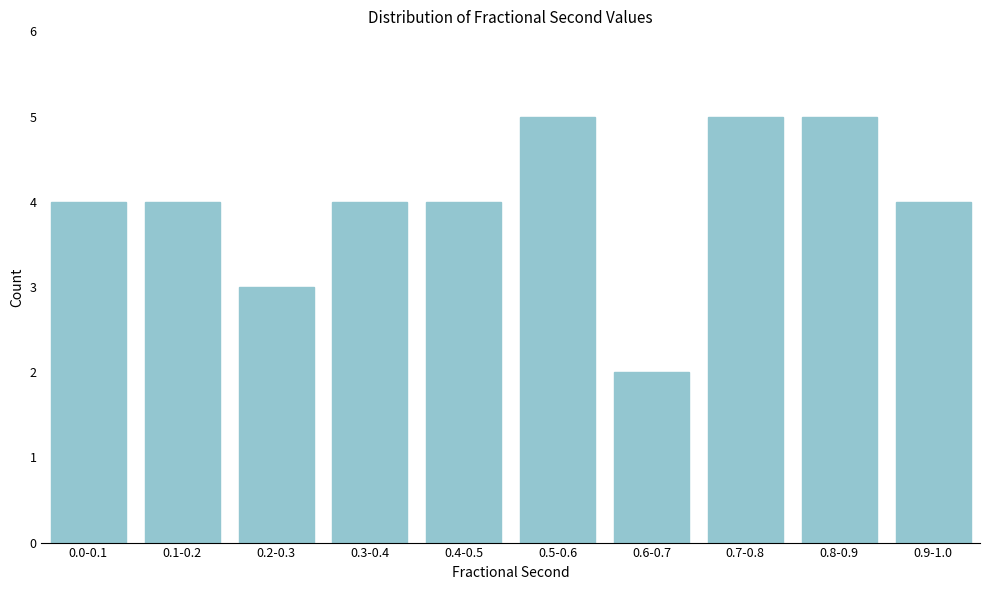

Reading left to right, transcribe all the data shown in this chart.

0.0-0.1=4	0.1-0.2=4	0.2-0.3=3	0.3-0.4=4	0.4-0.5=4	0.5-0.6=5	0.6-0.7=2	0.7-0.8=5	0.8-0.9=5	0.9-1.0=4